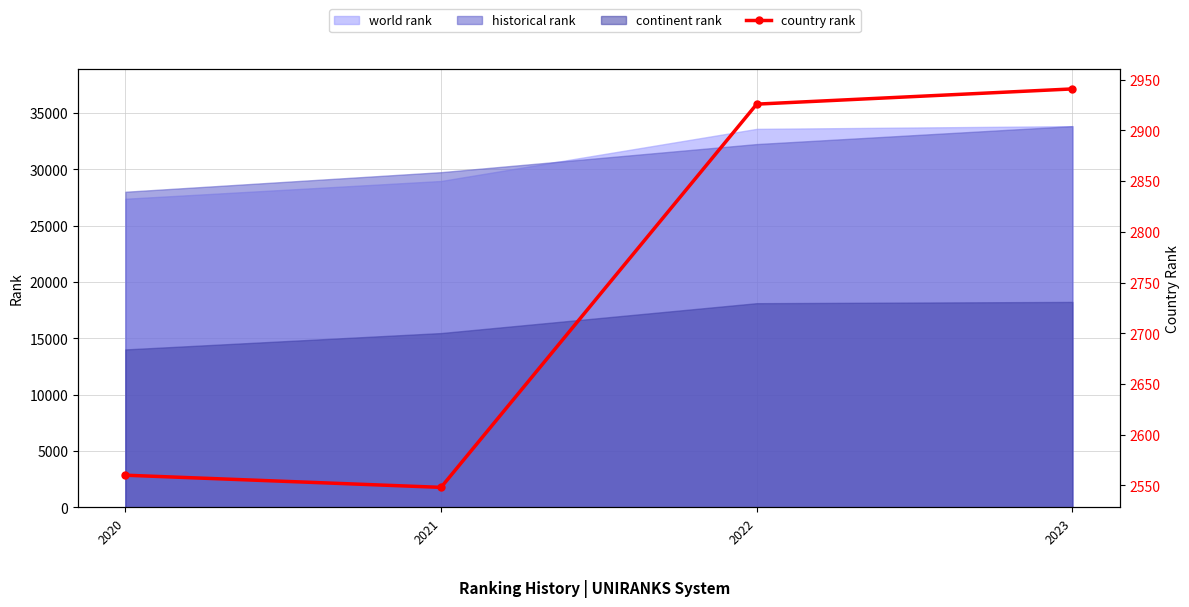

What is the value of the 2nd point from the left?

2548